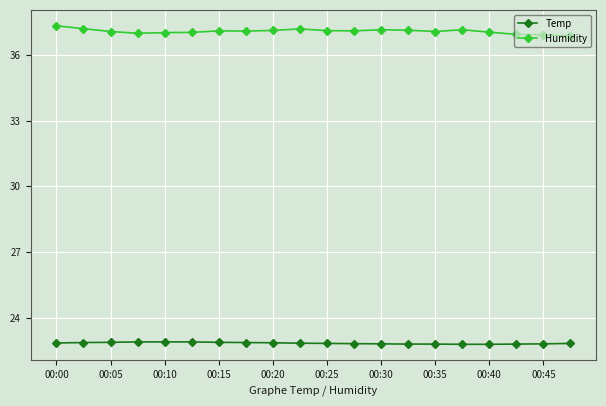

List the series in order of their overall mean, highest first.

Humidity, Temp